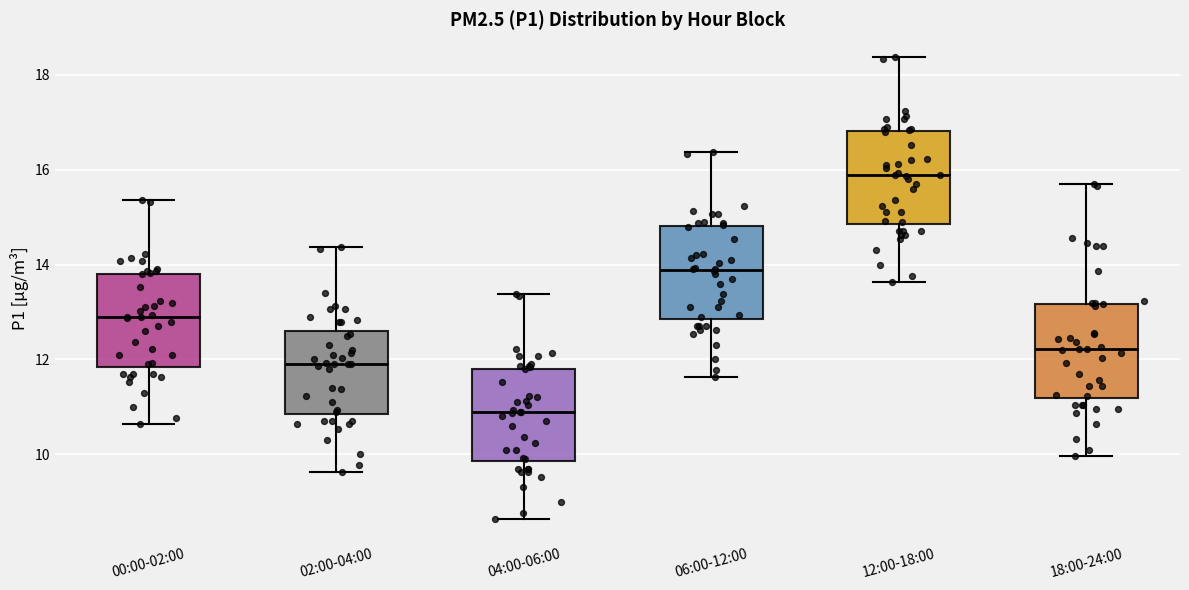

Where is the upper edge of the box for 02:00-04:00 on the y-axis? The values are not printed on the chart, so give them approximately, as read against the axis.

12.6